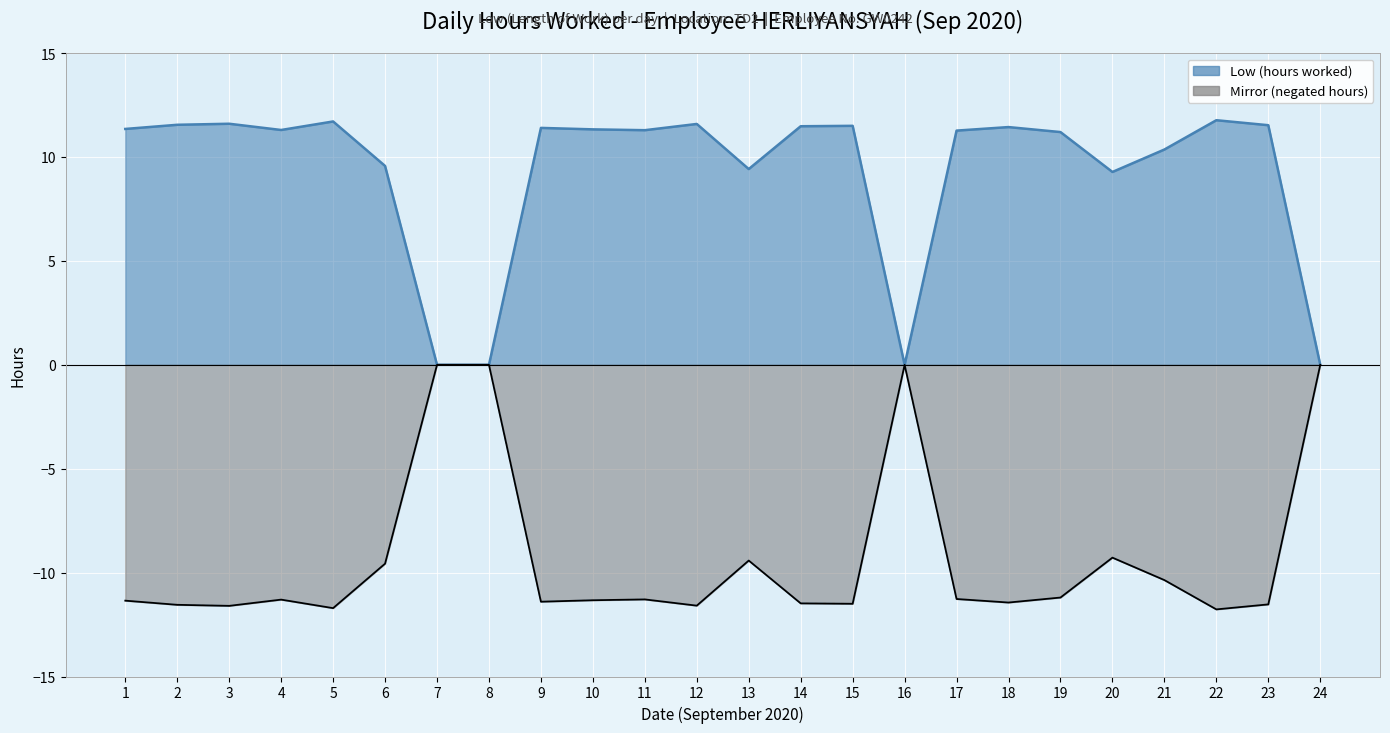

In Low (hours worked), how many points are lower than both neighbors (excluding endpoints)?

5